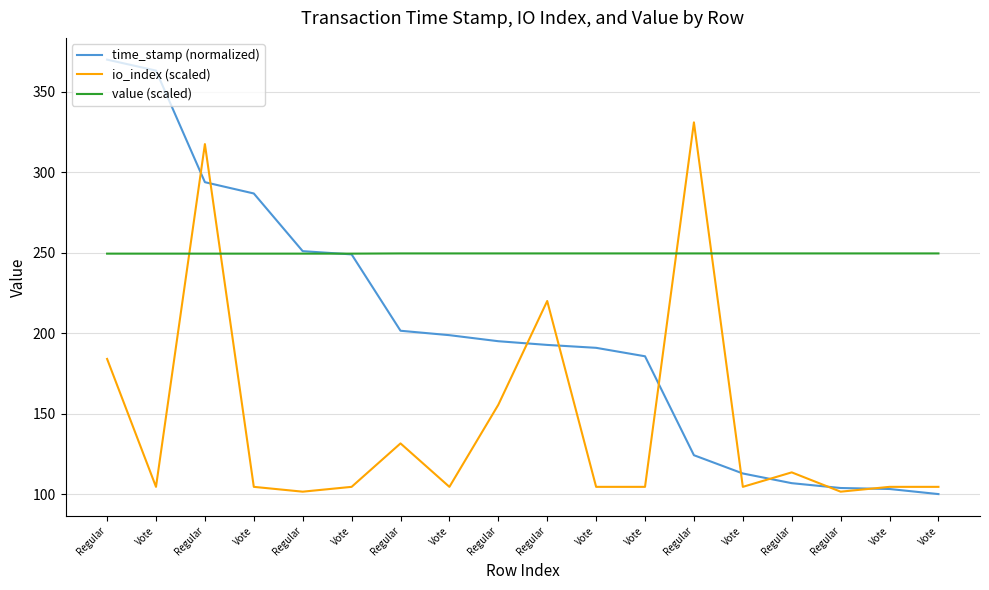

At which category does the chart reach its minimum across all series?

Vote